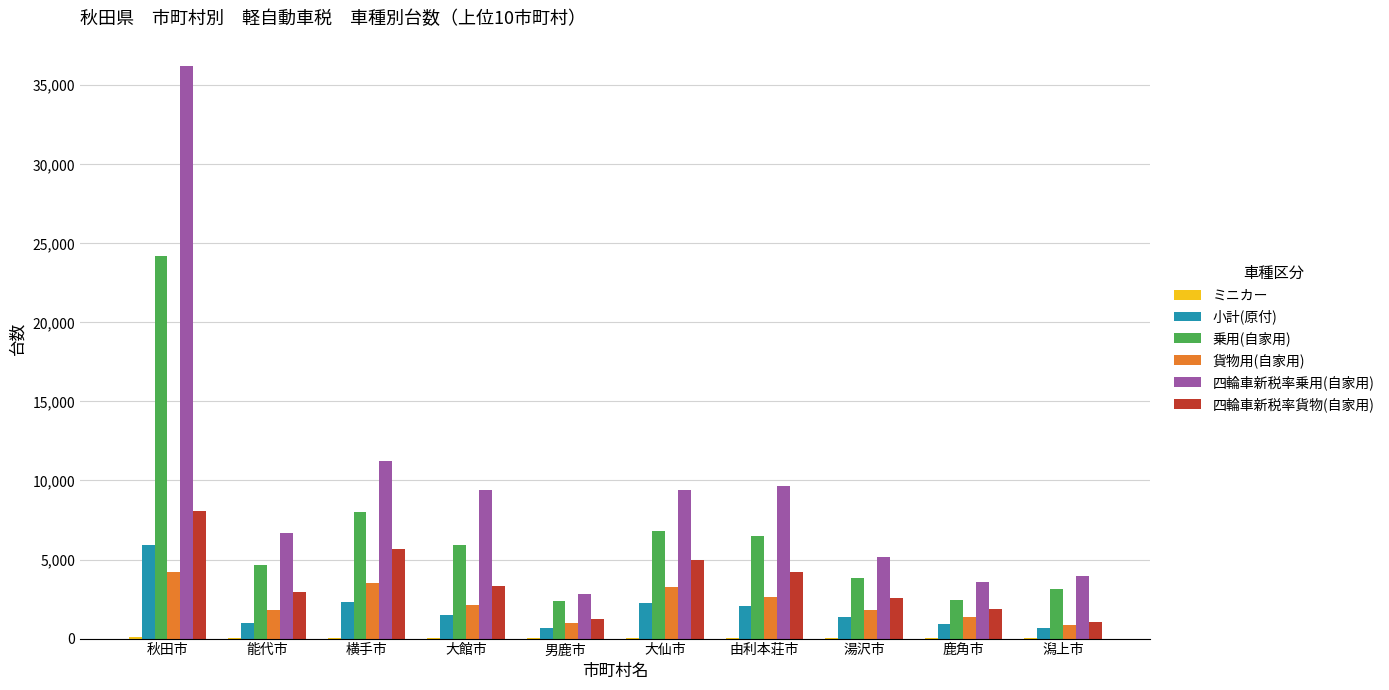

How many distinct data groups are displayed?

6